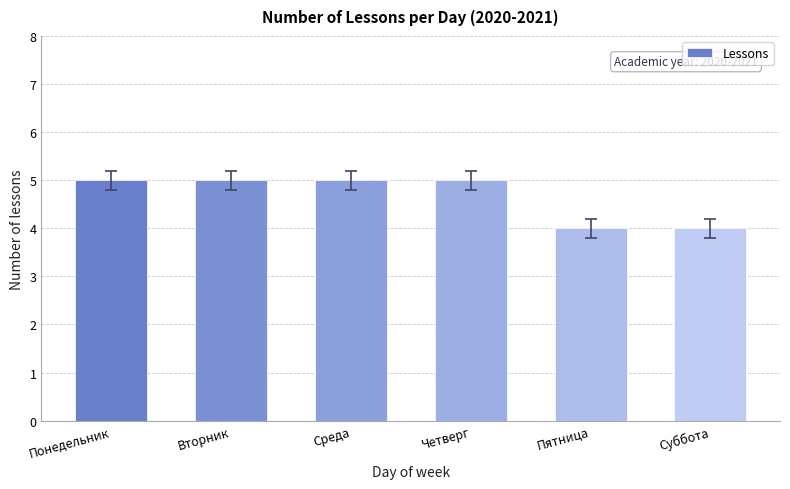

What value does the data have at Четверг?

5